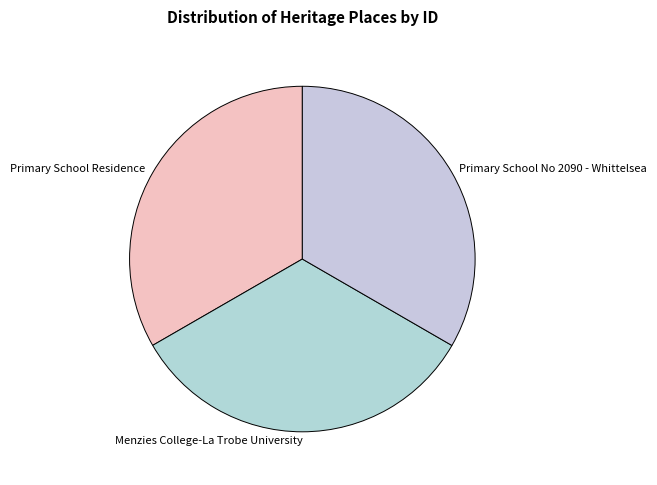

Is the sum of Menzies College-La Trobe University and Primary School No 2090 - Whittelsea greater than half?

Yes